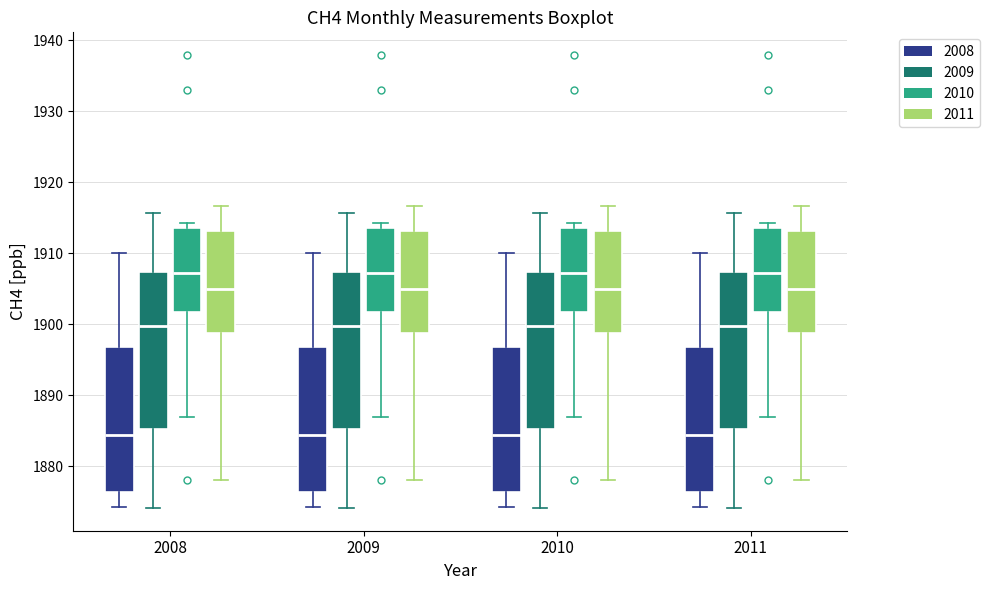

Where is the lower edge of the box for 2011 (2010) on the y-axis? The values are not printed on the chart, so give them approximately, as read against the axis.

1902